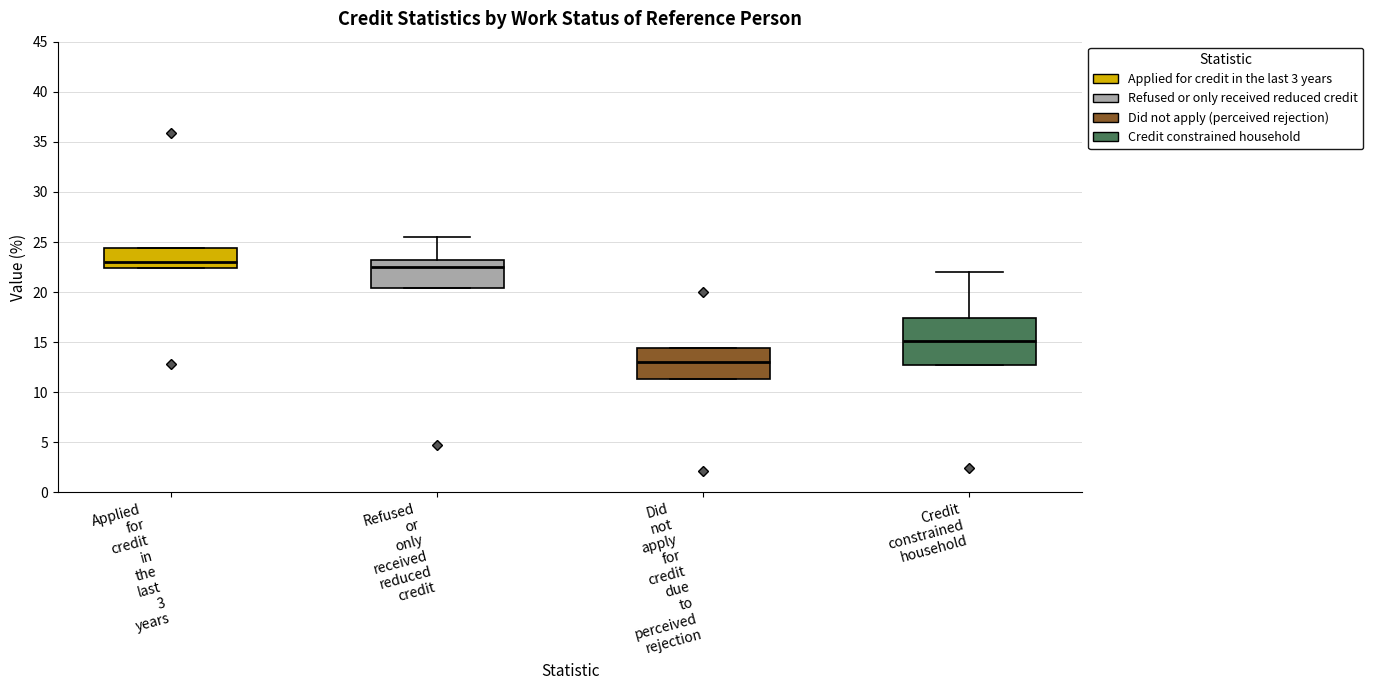

Where is the upper edge of the box for Applied for credit in the last 3 years on the y-axis? The values are not printed on the chart, so give them approximately, as read against the axis.

24.5